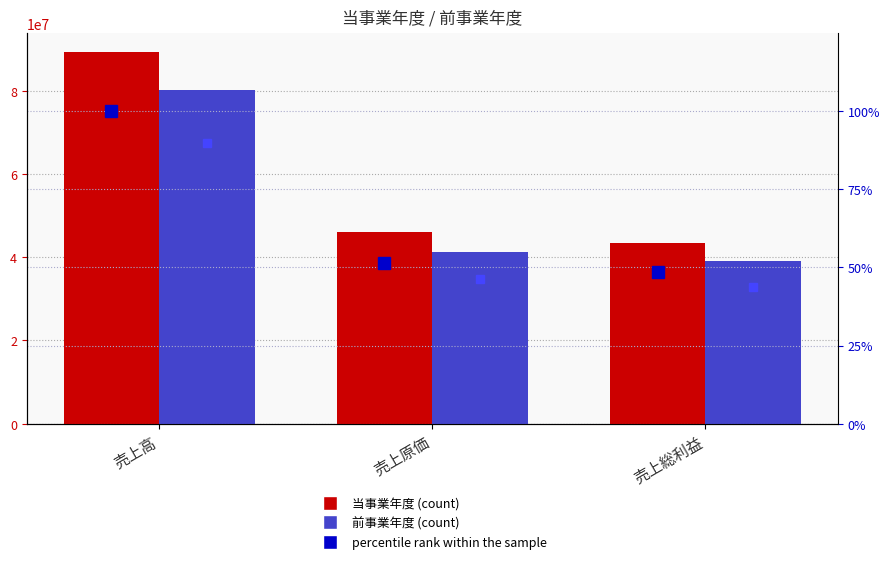

At which category is the sum across all series the highest?

売上高